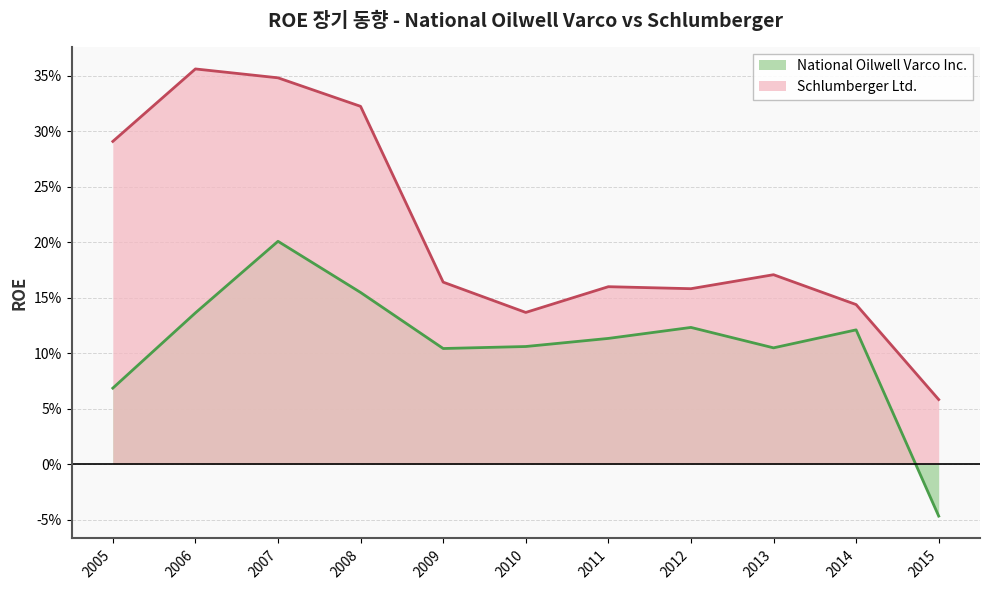

How many negative values does the National Oilwell Varco Inc. series have?

1